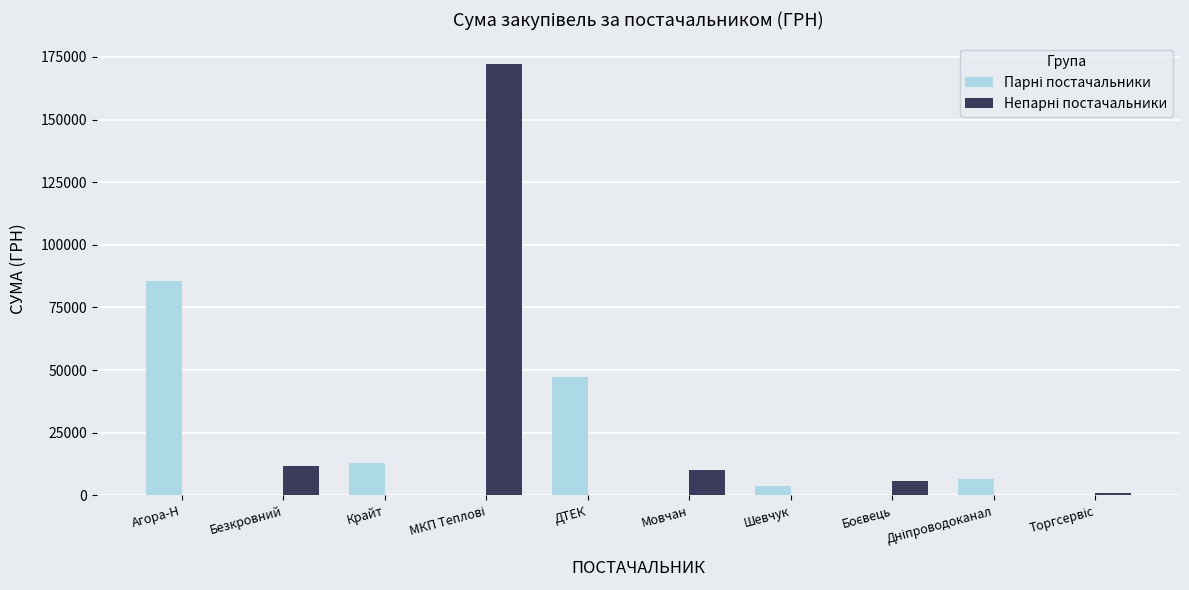

List the labels in order of Парні постачальники value, largest first.

Агора-Н, ДТЕК, Крайт, Дніпроводоканал, Шевчук, Безкровний, МКП Теплові, Мовчан, Боєвець, Торгсервіс